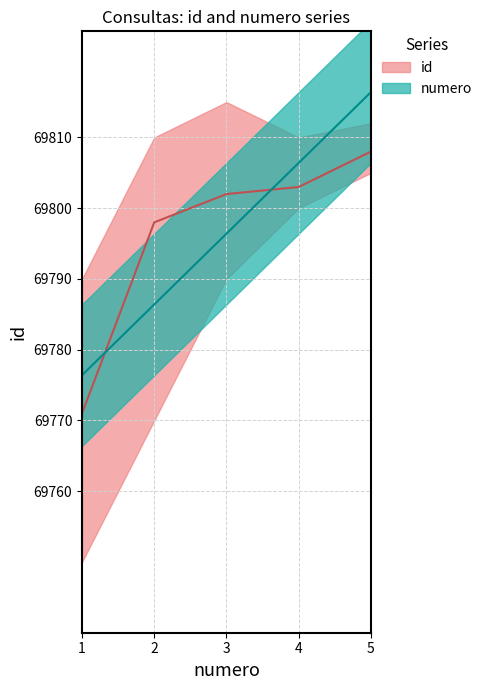

Is this an area chart (filled region under the line)?

No